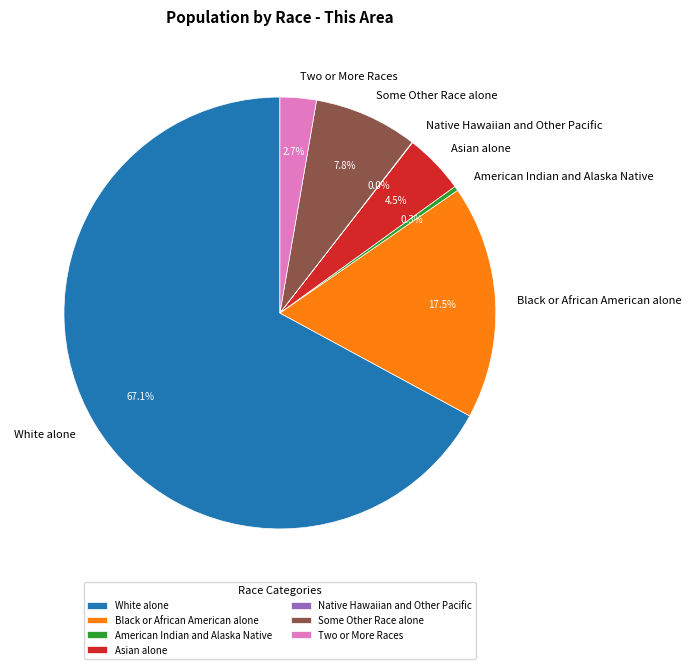

Is the sum of Two or More Races and Asian alone greater than half?

No